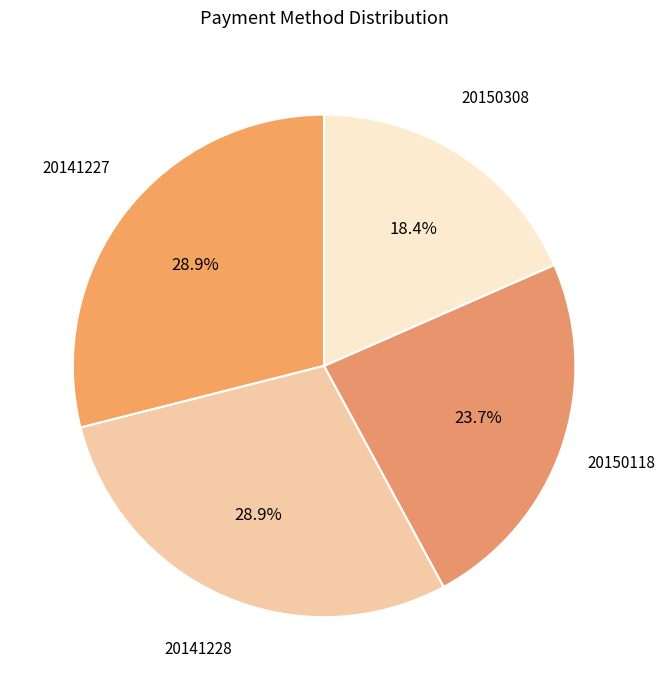

What percentage is the 20141227 slice, to the nearest percent?

29%